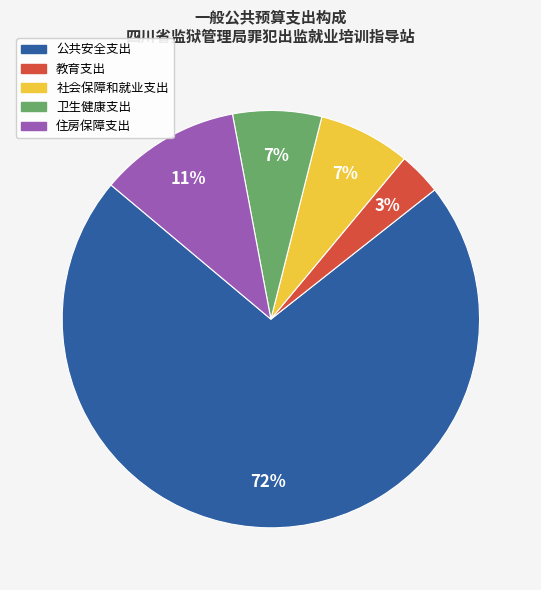

Count the number of slices in the pie.

5